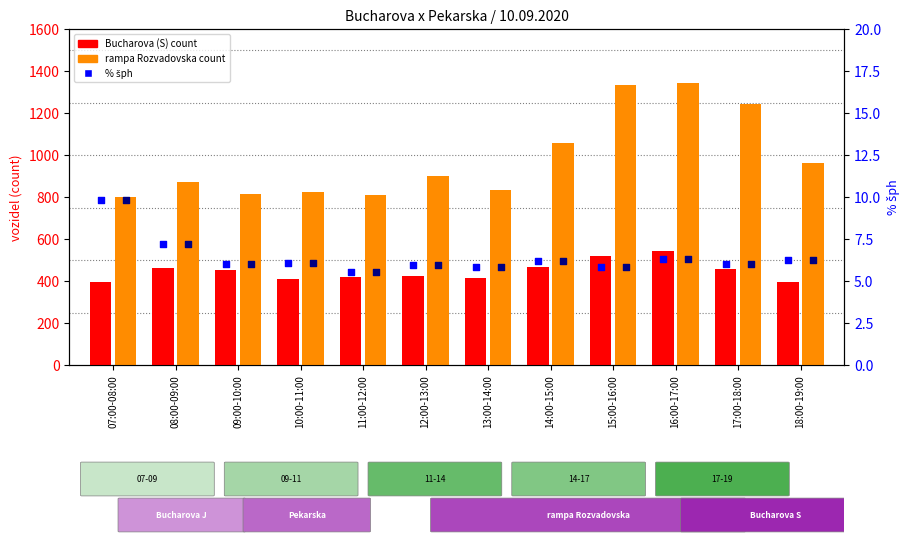

Which series has the largest total across all categories?

rampa Rozvadovska count